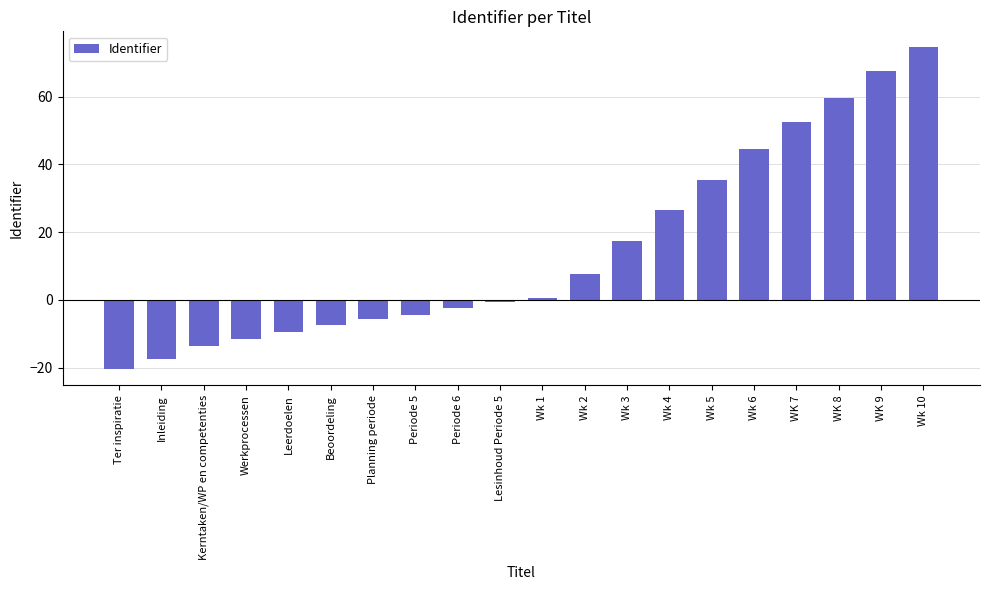

Which category has the lowest value across all series?

Ter inspiratie